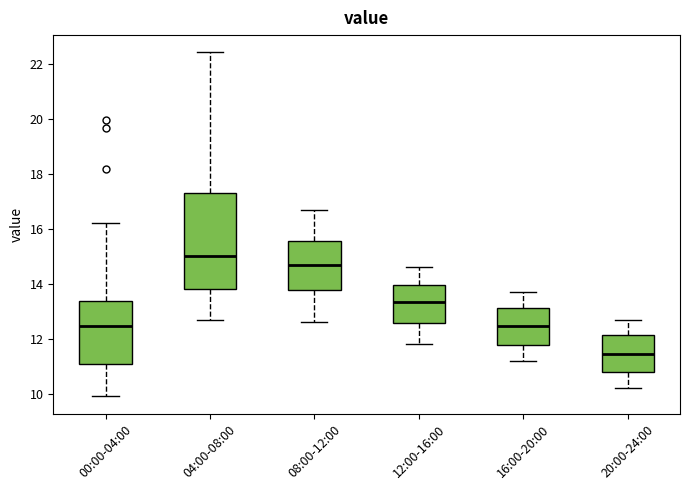

Reading left to right, read every box against the y-axis: the position of its median line, the range the box covers, and the ends of its whiskers. The values are not printed on the chart, so give them approximately, as read against the axis.

00:00-04:00: median 12.4, box 11.0 to 13.4, whiskers 10.0 to 16.2
04:00-08:00: median 15.0, box 13.8 to 17.4, whiskers 12.8 to 22.4
08:00-12:00: median 14.8, box 13.8 to 15.6, whiskers 12.6 to 16.8
12:00-16:00: median 13.4, box 12.6 to 14.0, whiskers 11.8 to 14.6
16:00-20:00: median 12.4, box 11.8 to 13.2, whiskers 11.2 to 13.8
20:00-24:00: median 11.4, box 10.8 to 12.2, whiskers 10.2 to 12.8